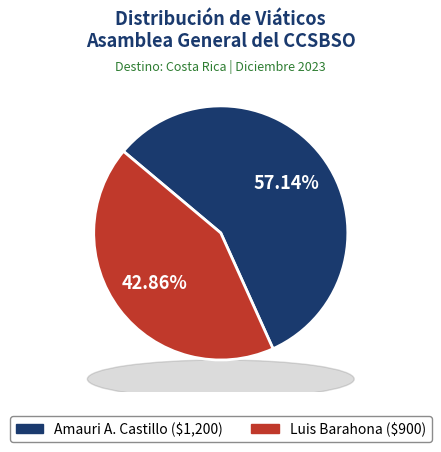

What percentage is the Luis Barahona slice, to the nearest percent?

43%